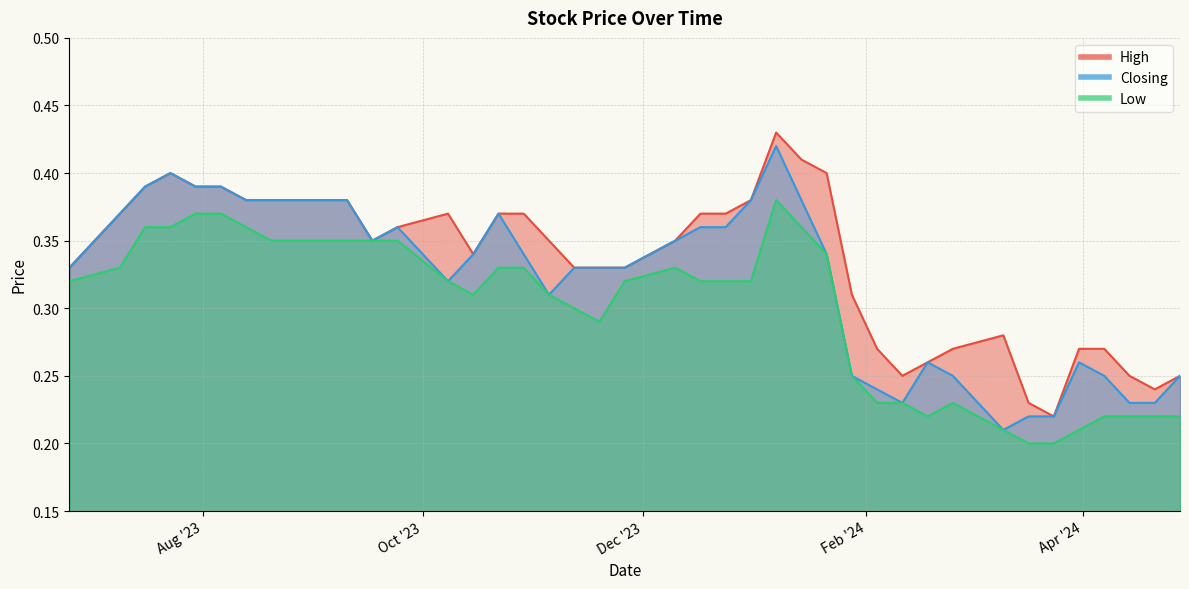

Between 24/03/2024 and 31/12/2023, which is larger?

31/12/2023